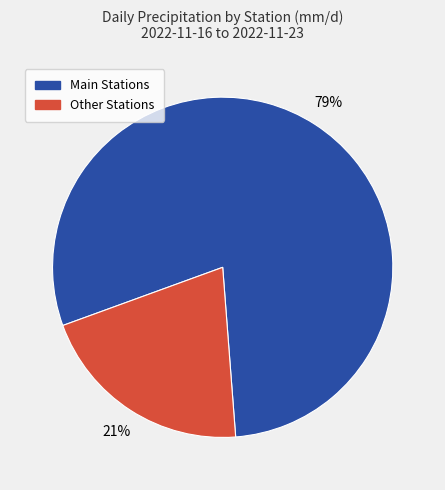

To the nearest percent, what is the average slice percentage?

50%